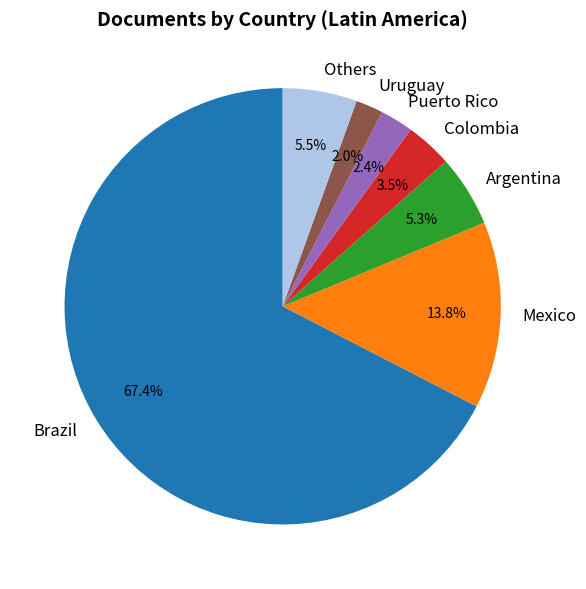

Combined, do Puerto Rico and Uruguay account for over 50%?

No